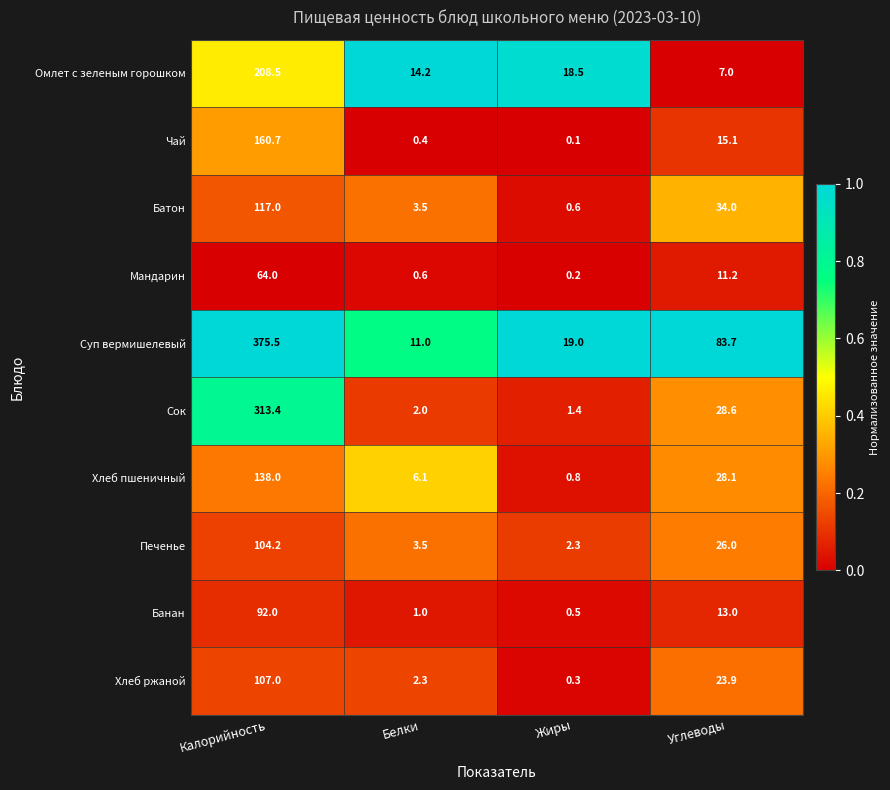

Count the number of data series in this chart.

10